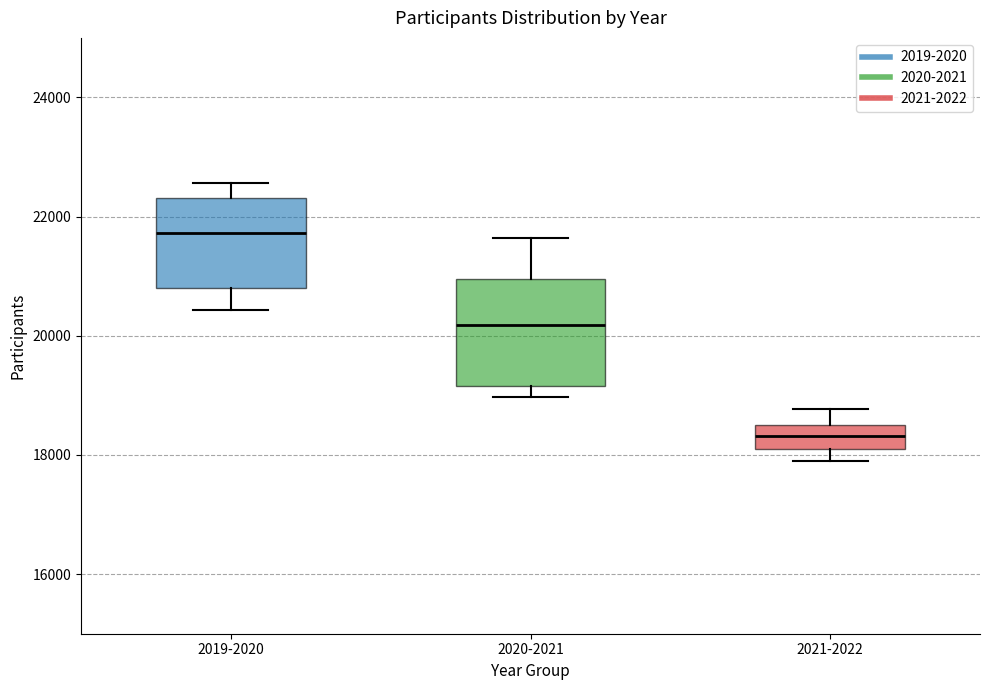

Reading left to right, transcribe this box plot: for each box, give where its median line is, the range the box spans, and where its two whiskers end, as read against the y-axis. The values are not printed on the chart, so give them approximately, as read against the axis.

2019-2020: median 21800, box 20800 to 22400, whiskers 20400 to 22600
2020-2021: median 20200, box 19200 to 21000, whiskers 19000 to 21600
2021-2022: median 18400 (inside the box), box 18000 to 18400, whiskers 17800 to 18800